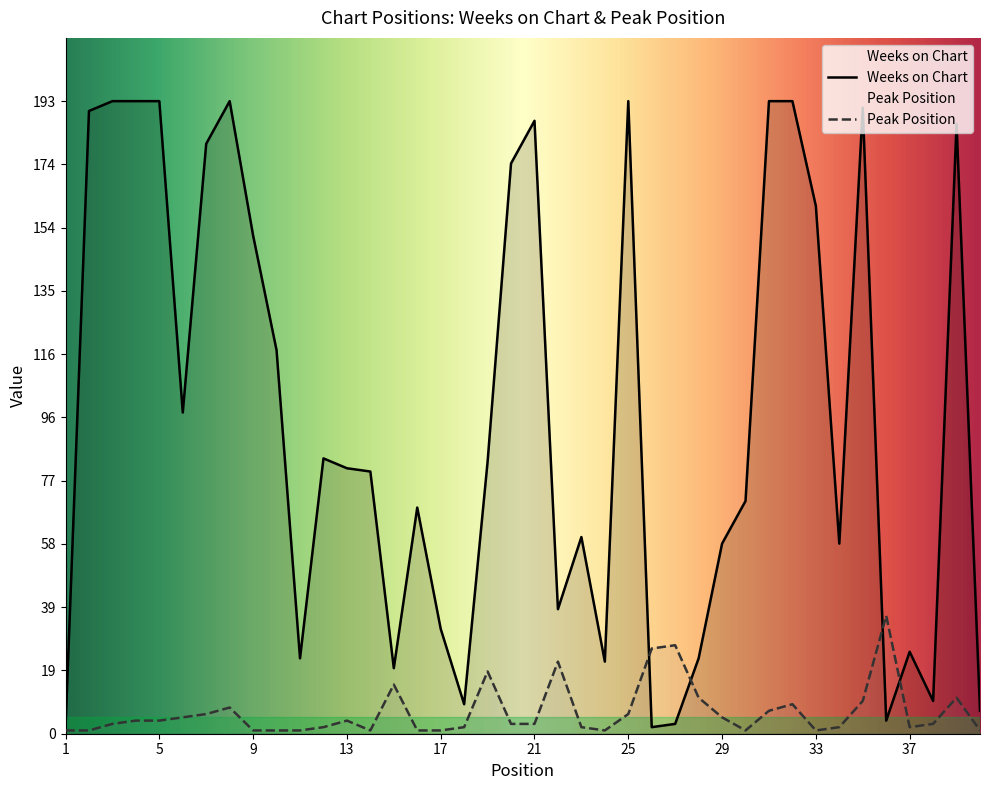

Which label corresponds to the smallest value in the chart?

1